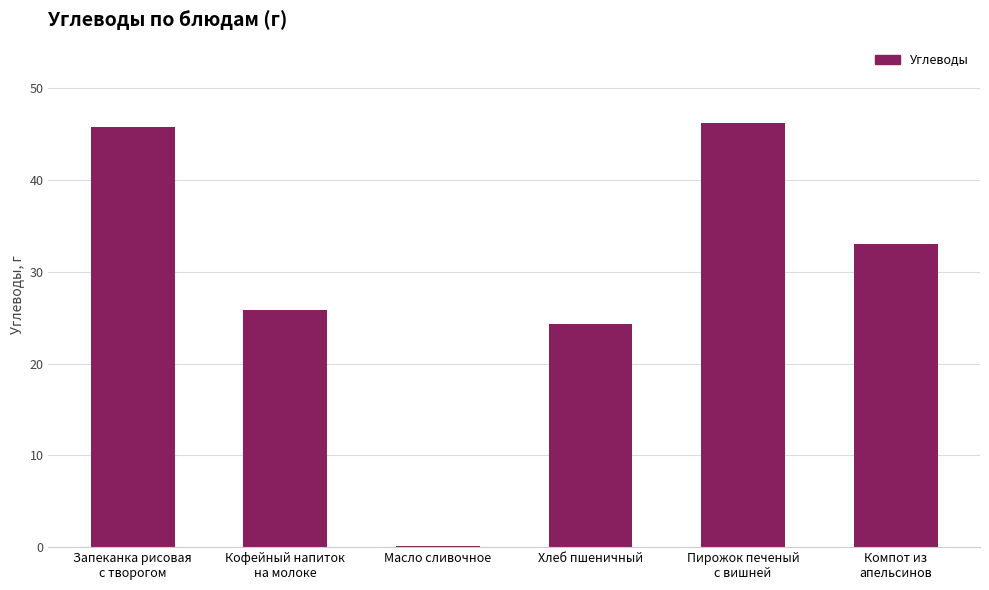

What is the sum of all values?

175.3